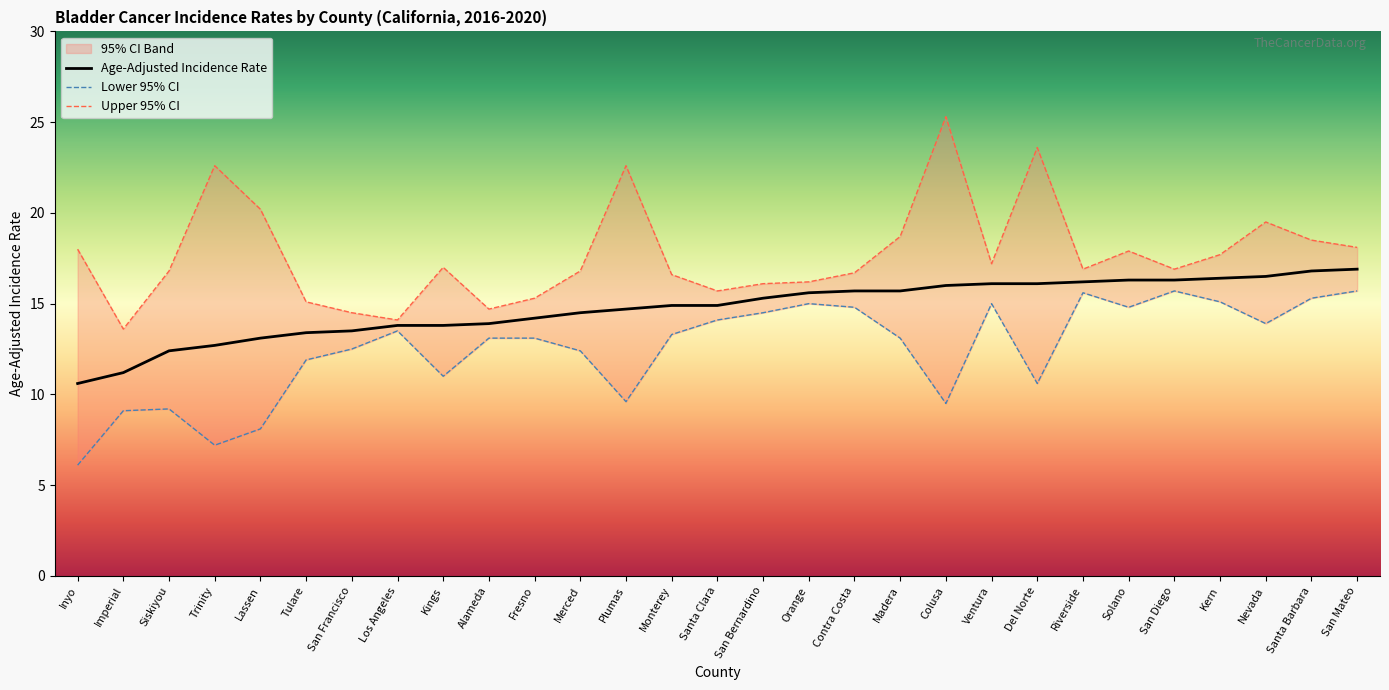

The Age-Adjusted Incidence Rate series shows 9.9 at Riverside. True or false?

False